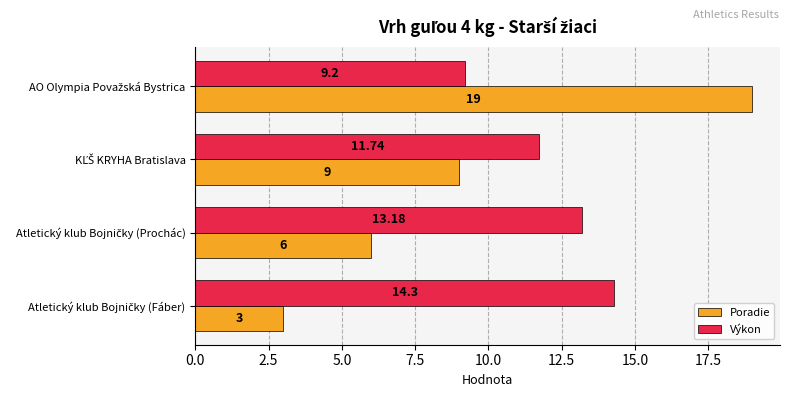

Count the Poradie values in the range 6 to 19.

3